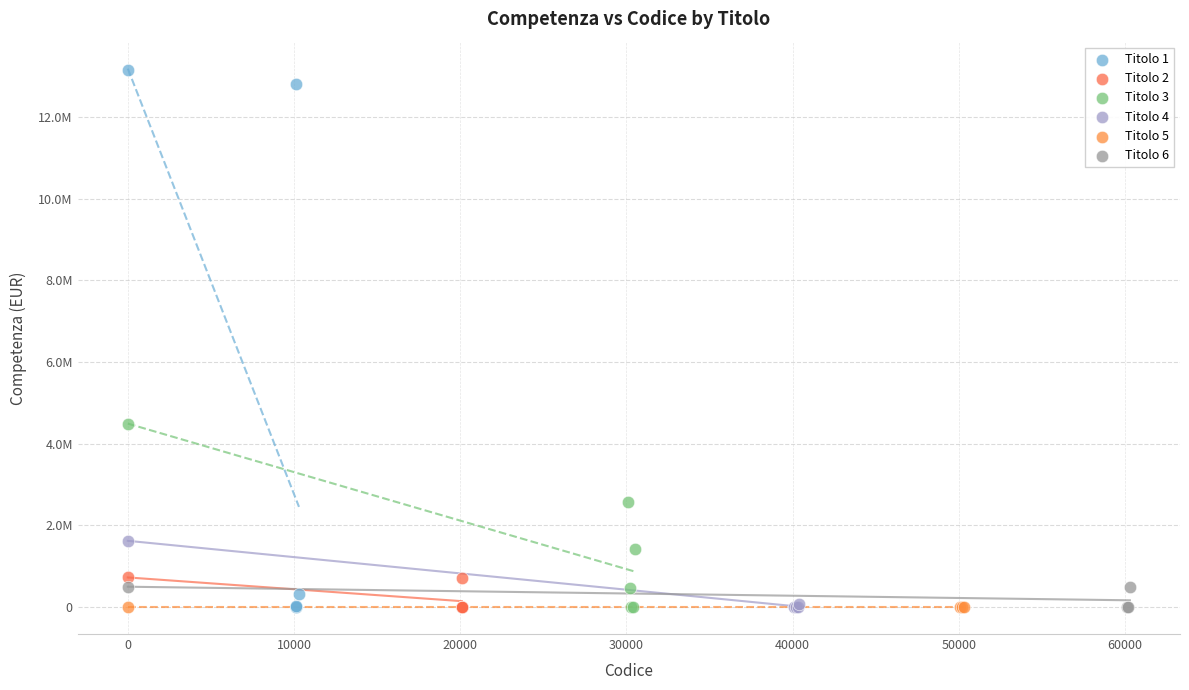

What are all the series names shown in the legend?

Titolo 1, Titolo 2, Titolo 3, Titolo 4, Titolo 5, Titolo 6